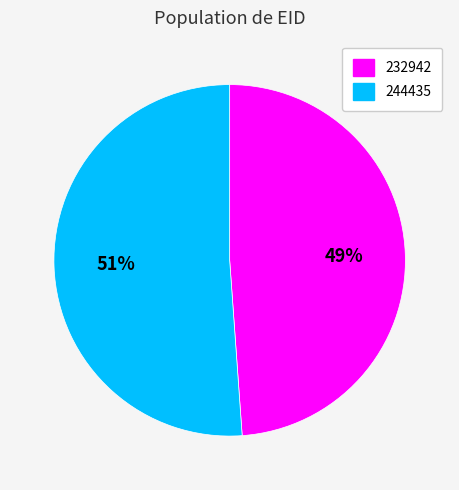

Between 244435 and 232942, which is larger?

244435